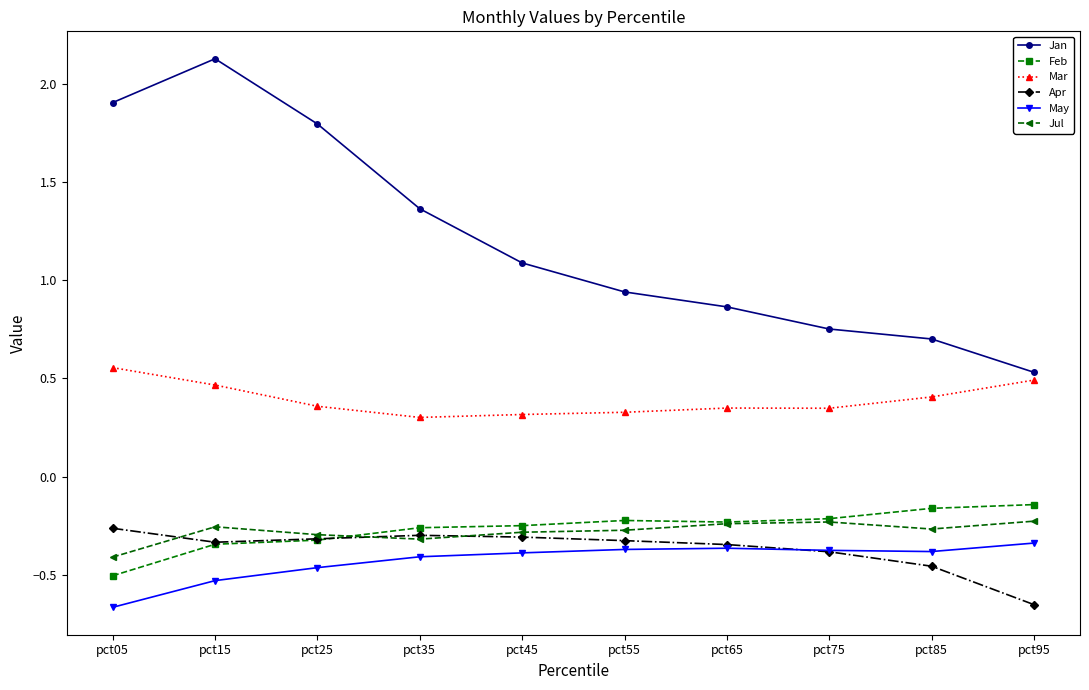

Does the chart display data point markers on the line(s)?

Yes